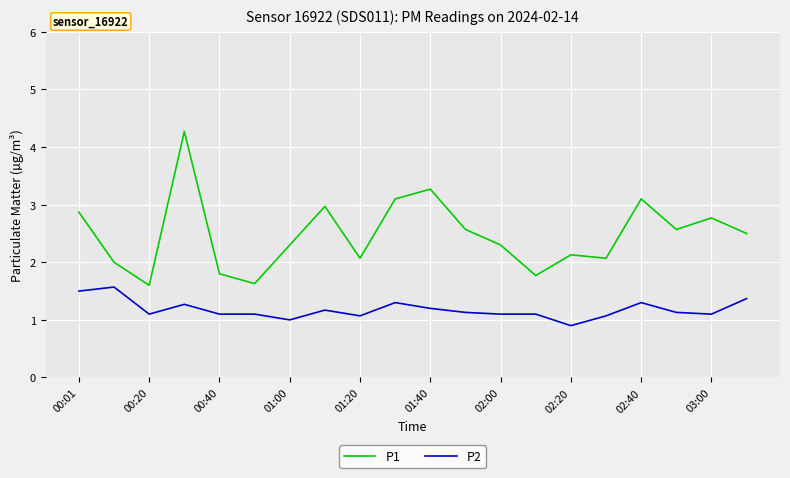

Which series has the largest range (max minus min)?

P1